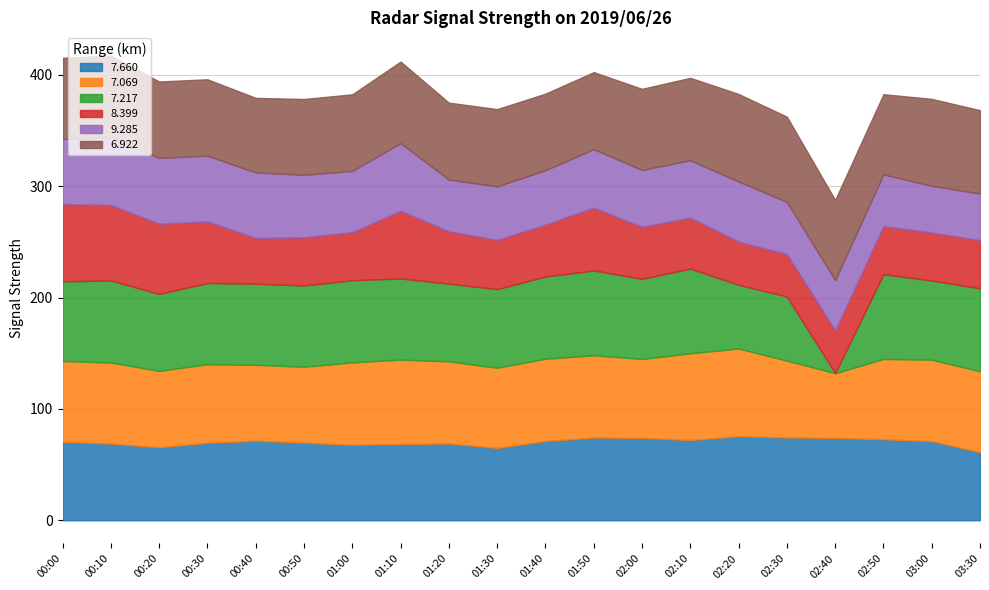

What is the difference between the 7.660 values at 02:30 and 01:50?

0.1